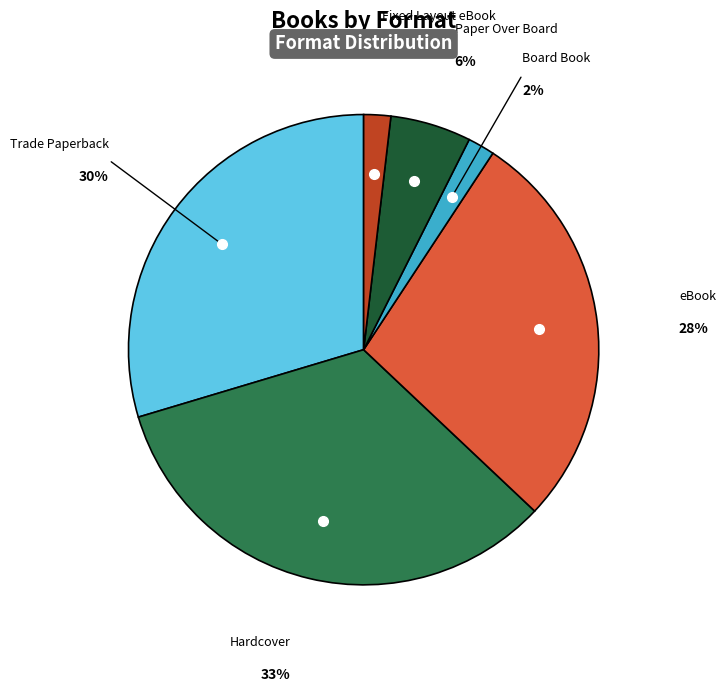

To the nearest percent, what is the difference between the largest and smallest slice percentages?

31%